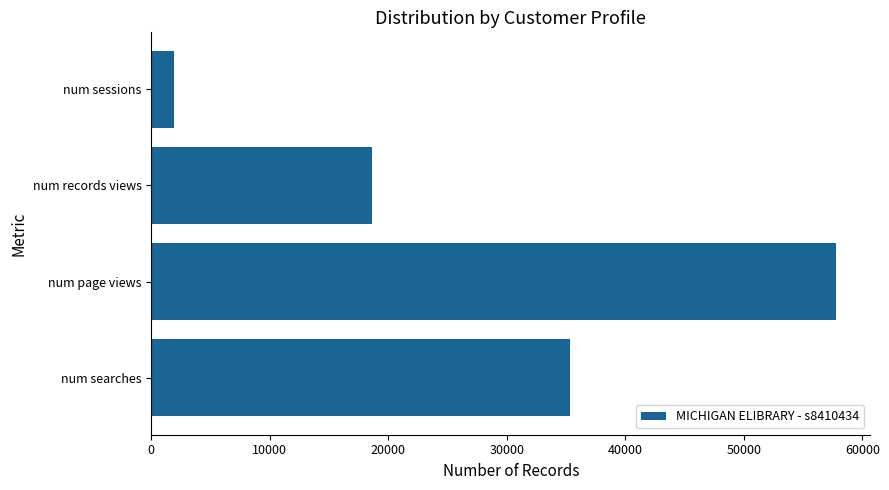

What value does the data have at num searches, to the nearest 10?

35340